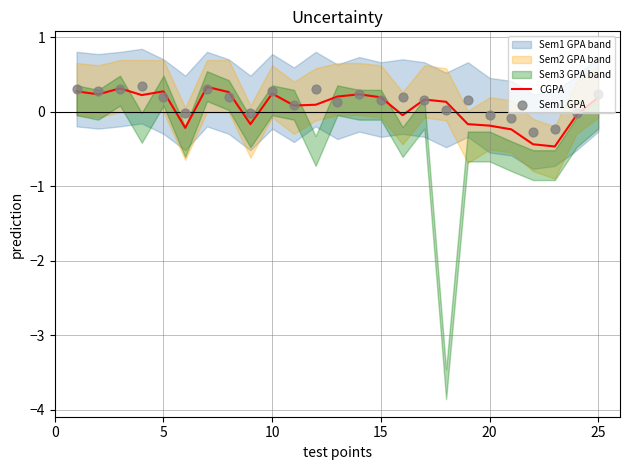

What is the minimum value for CGPA?

-0.5